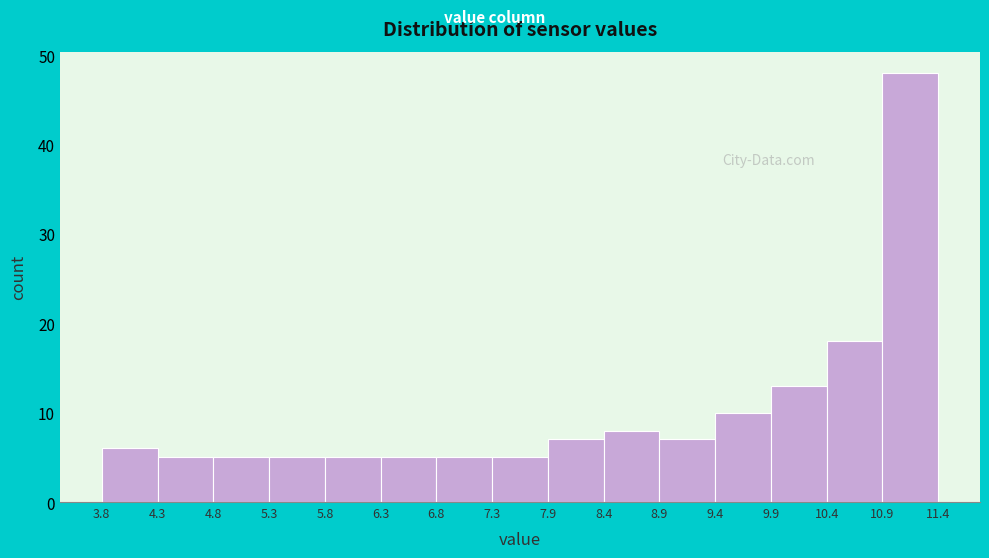

Which range on the x-axis has the tallest bar?

10.9 to 11.4